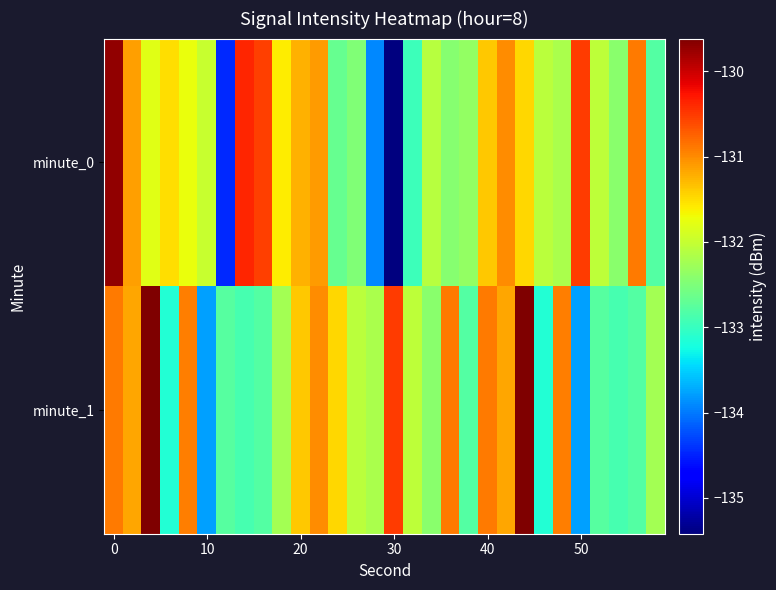

At how many categories does at least one series exceed -130?

3